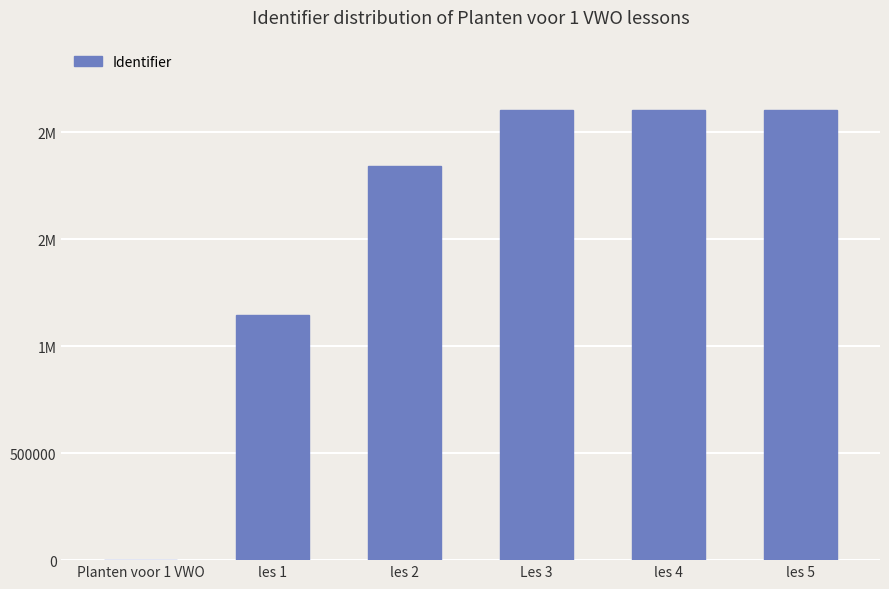

What is the label of the 5th bar from the left?

les 4